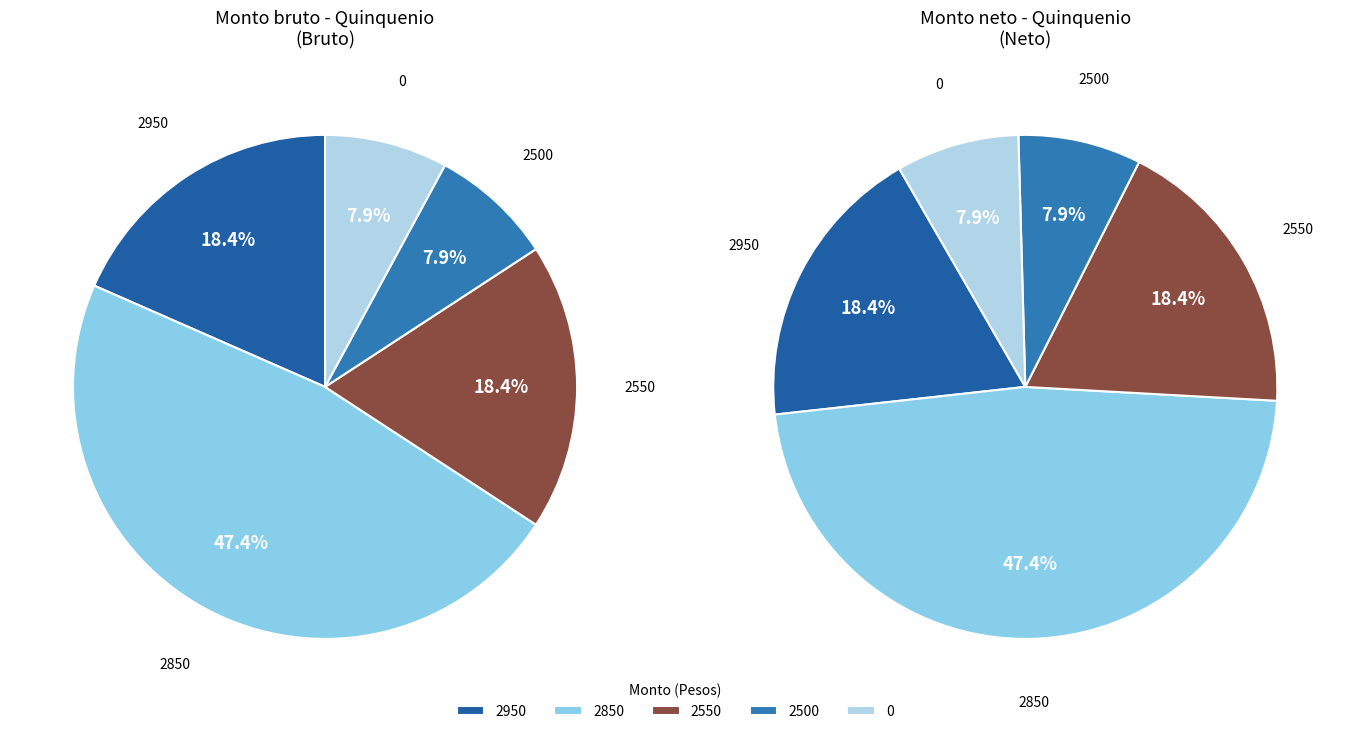

What is the change in value from 2950 to 2550?

-400